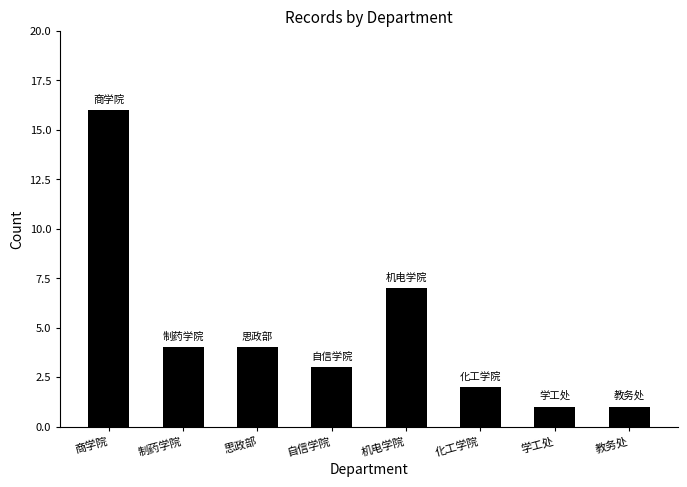

What is the ratio of the value at 商学院 to the value at 学工处?

16.0